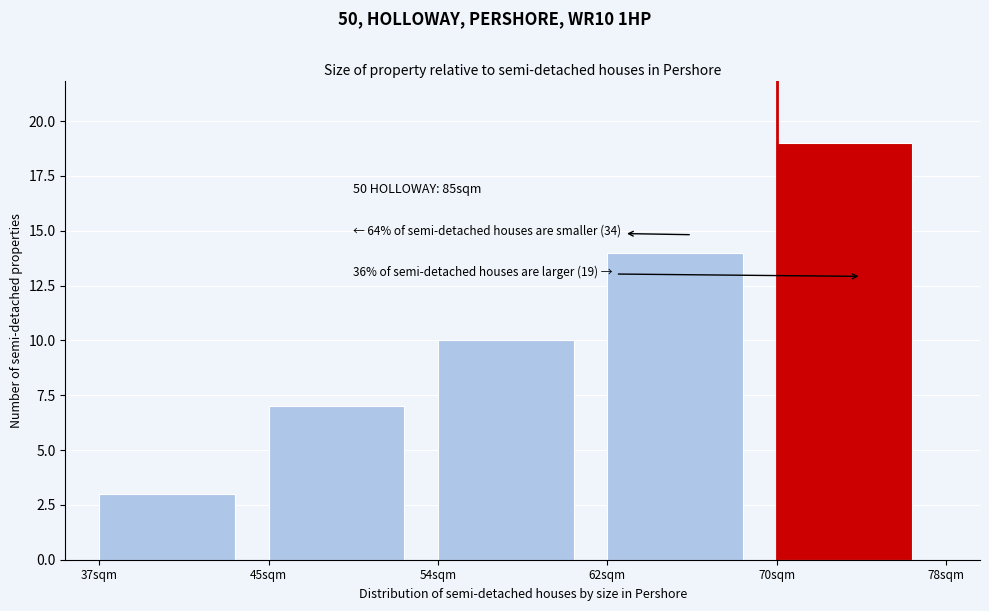

Reading left to right, extract all data points from this chart.

37sqm=3	45sqm=7	54sqm=10	62sqm=14	70sqm=19